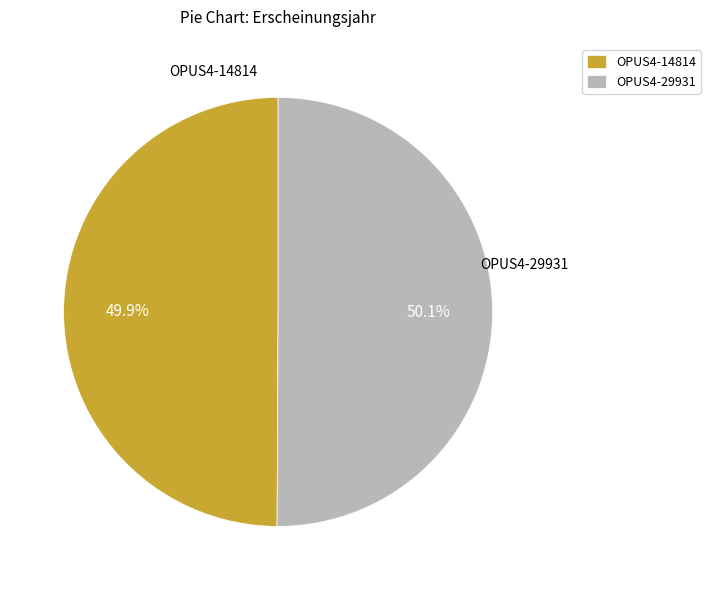

To the nearest percent, what percentage of the pie is OPUS4-14814?

50%